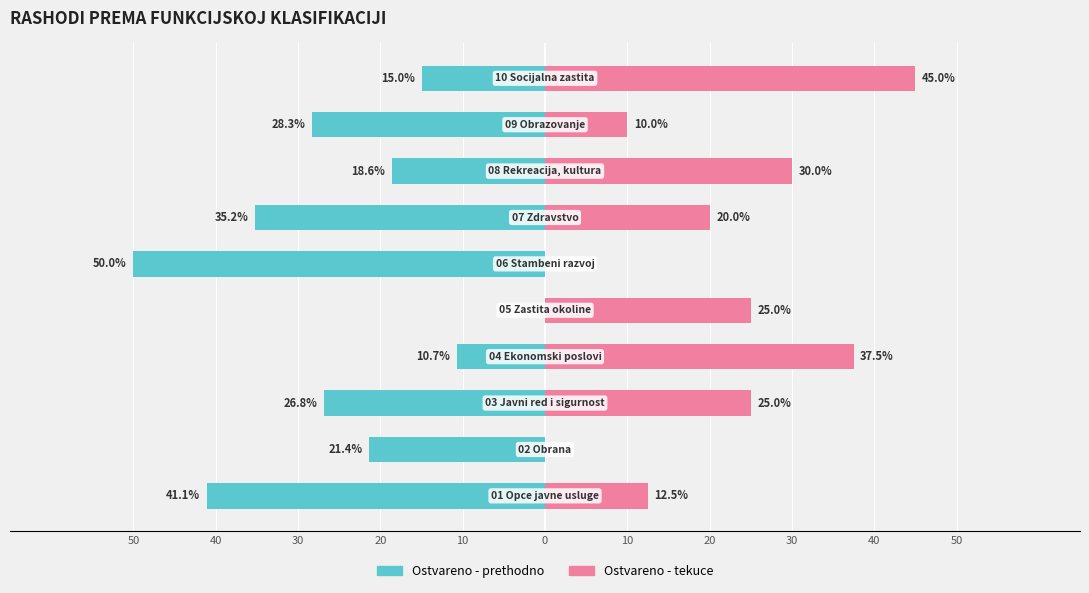

How many values in the Ostvareno - prethodno series are below -21?

6